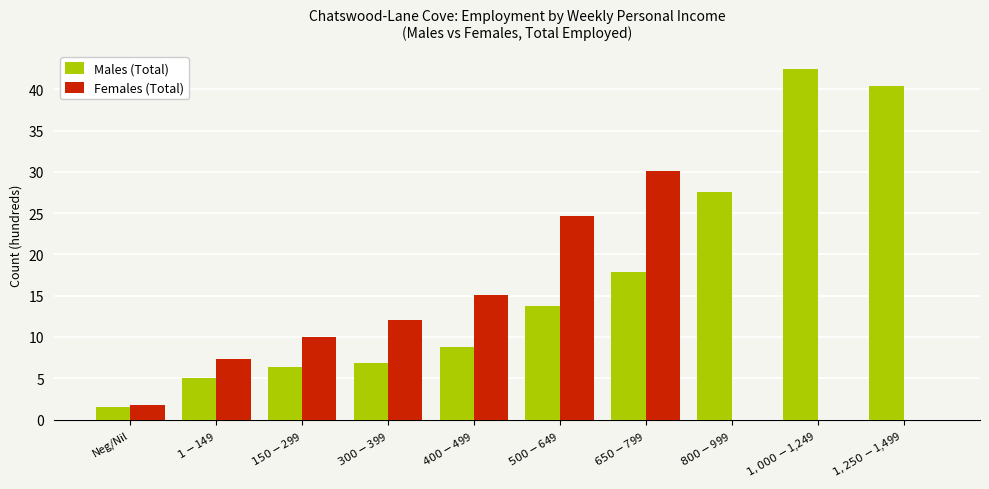

The value of Females (Total) at $800-$999 is 20.6. True or false?

False